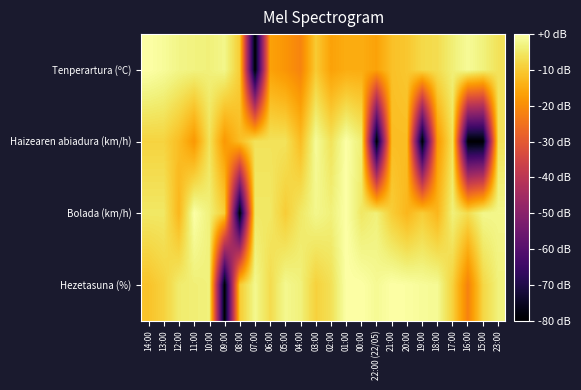

Between 17:00 and 13:00, which is larger?

13:00